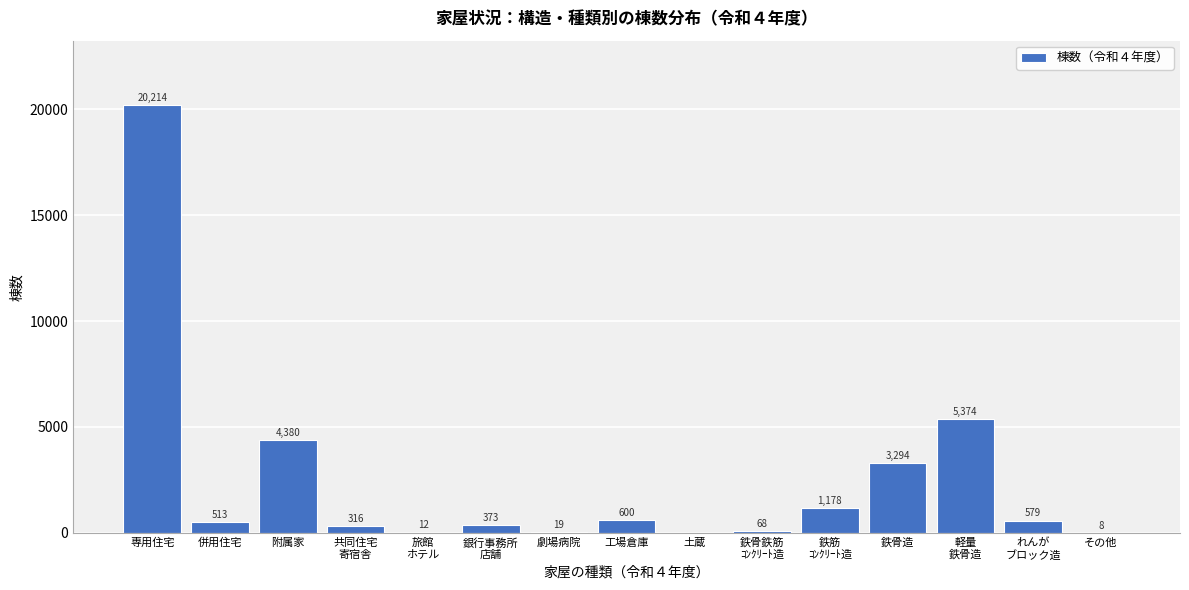

The value at その他 is 8. True or false?

True